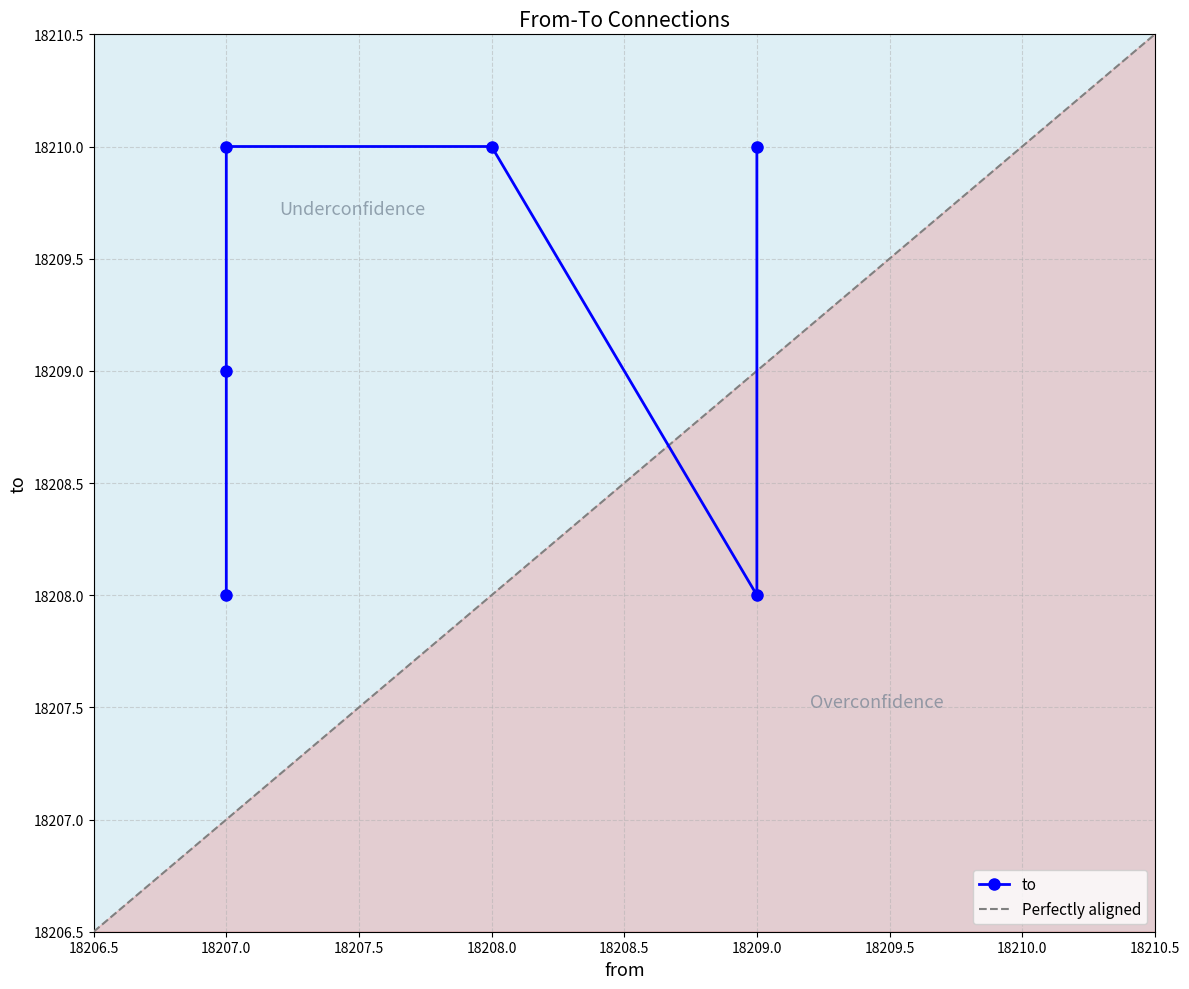

What is the change in value from 18207 to 18207?

+1